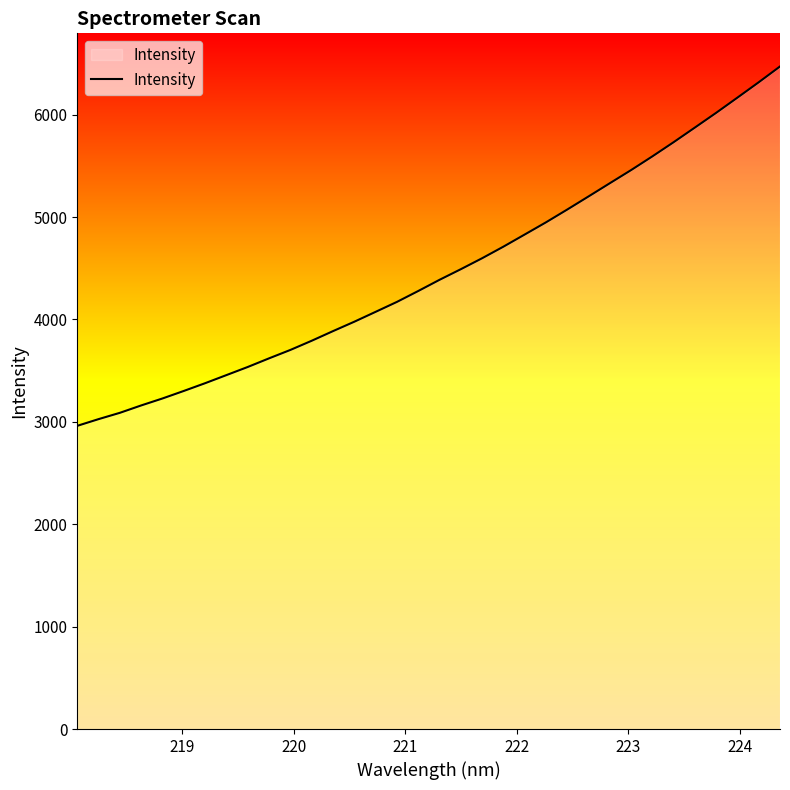

What is the difference between the maximum and minimum values?

3509.5